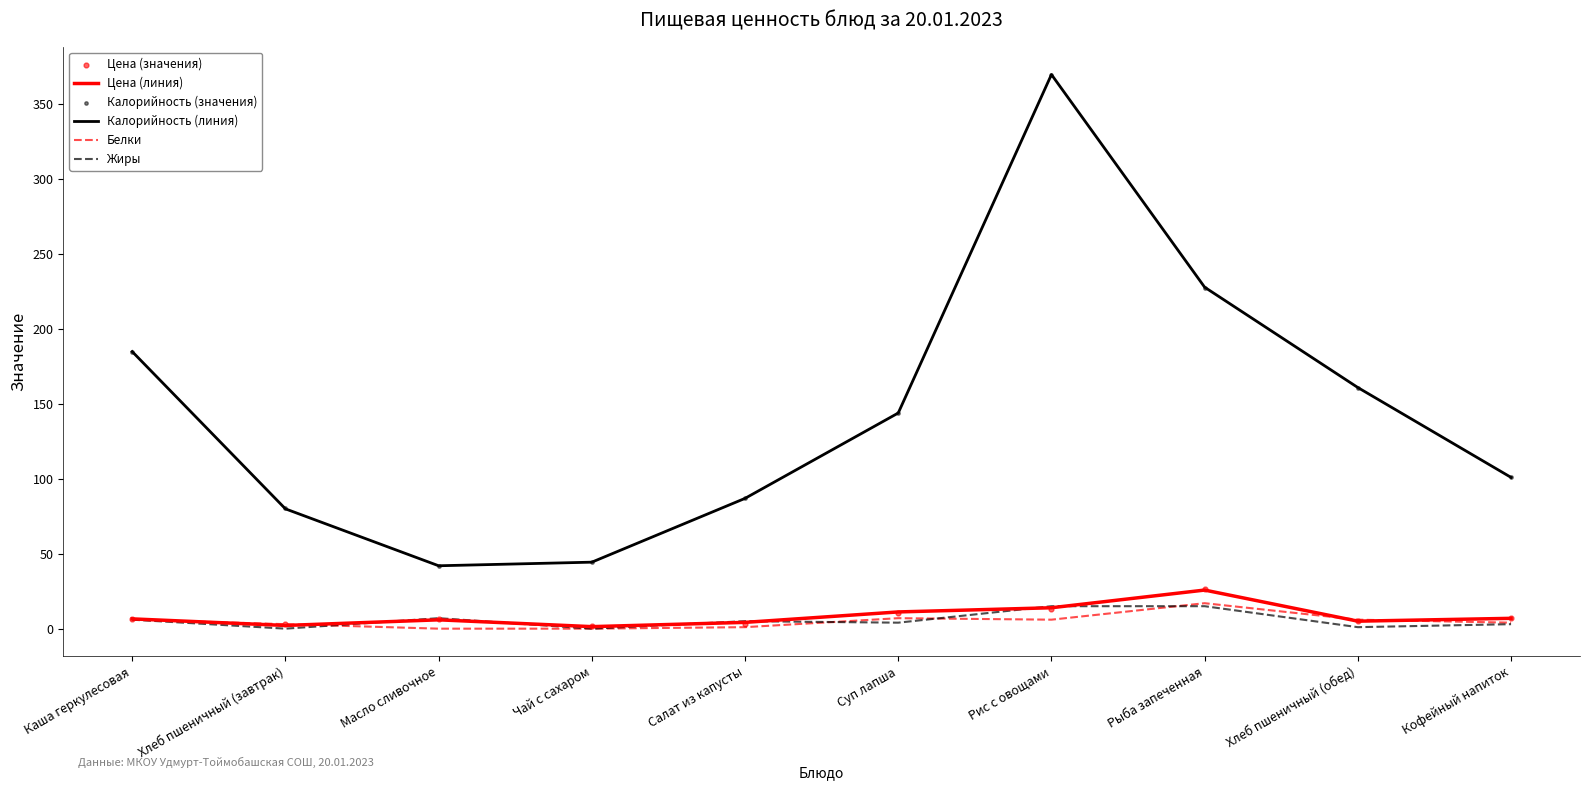

What is the total value across all series at Рыба запеченная?

540.0